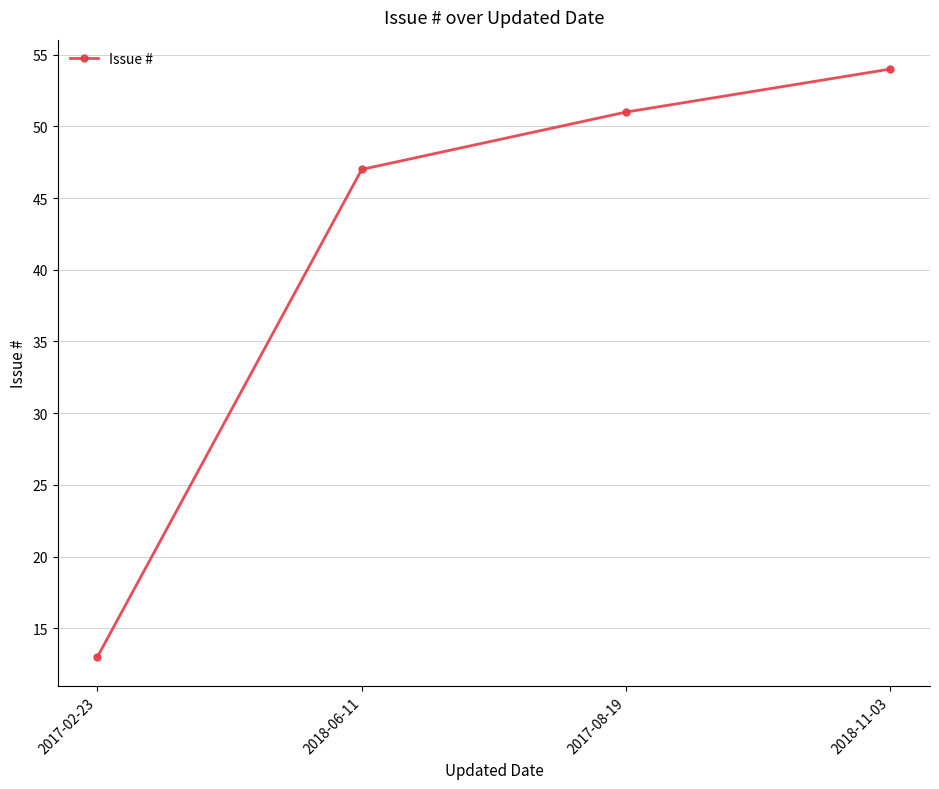

Rank the categories by value from highest to lowest.

2018-11-03, 2017-08-19, 2018-06-11, 2017-02-23